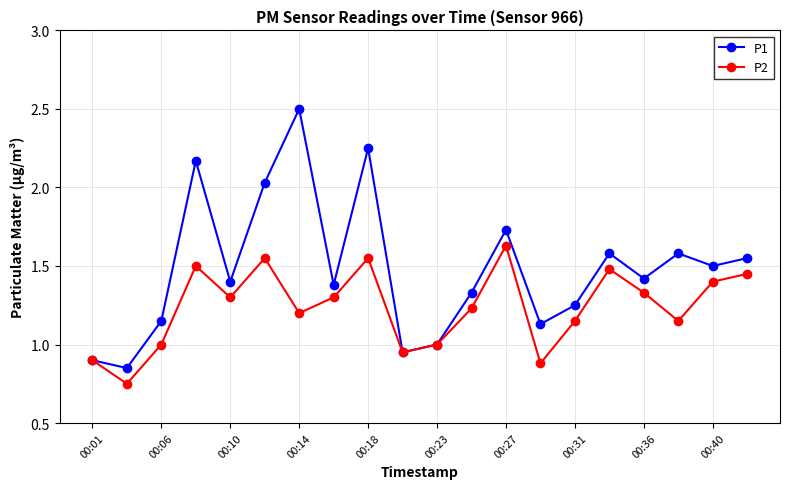

List the series in order of their overall mean, highest first.

P1, P2